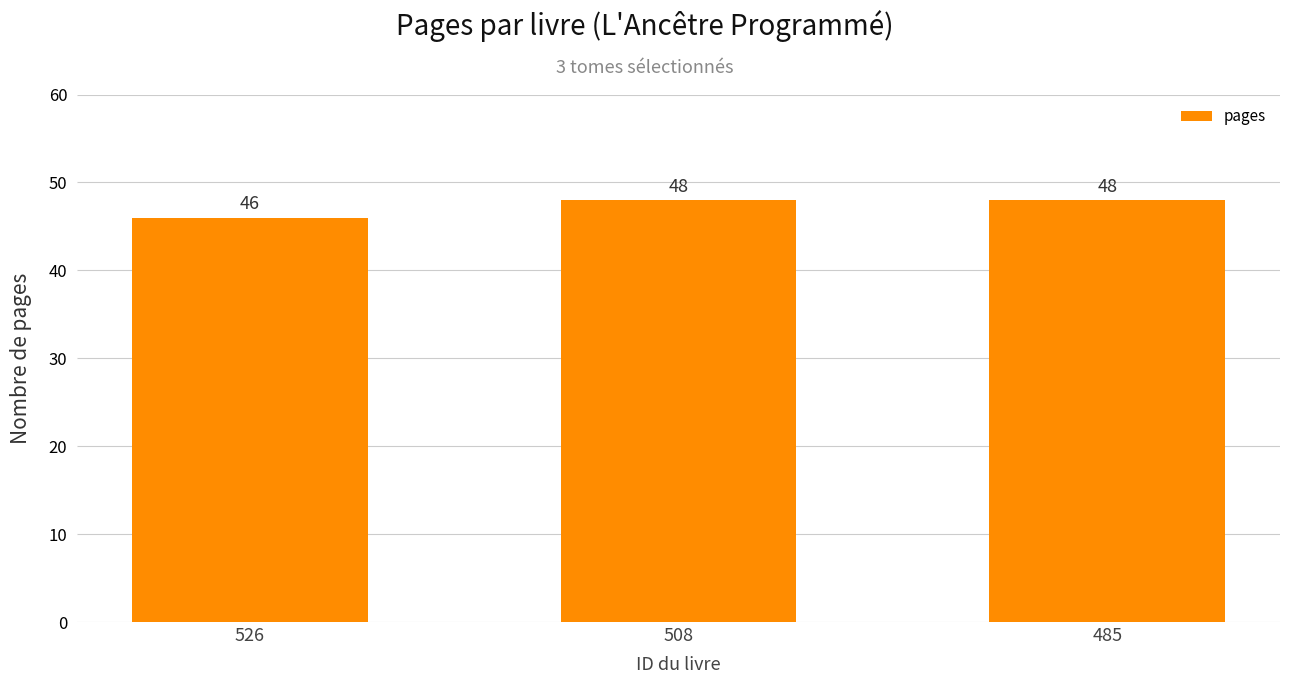

Which label corresponds to the smallest value in the chart?

526